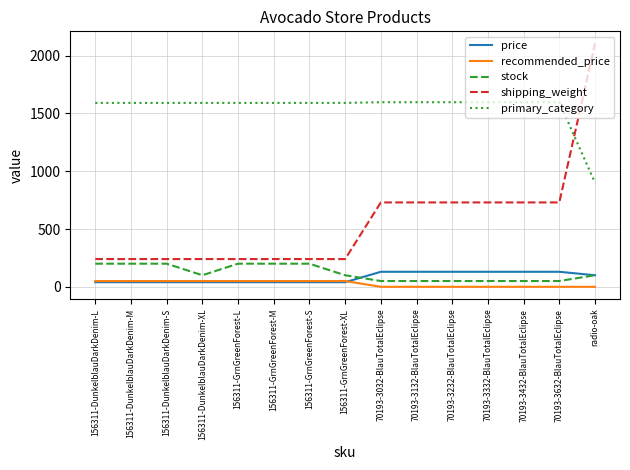

What is the minimum value for stock?

50.0